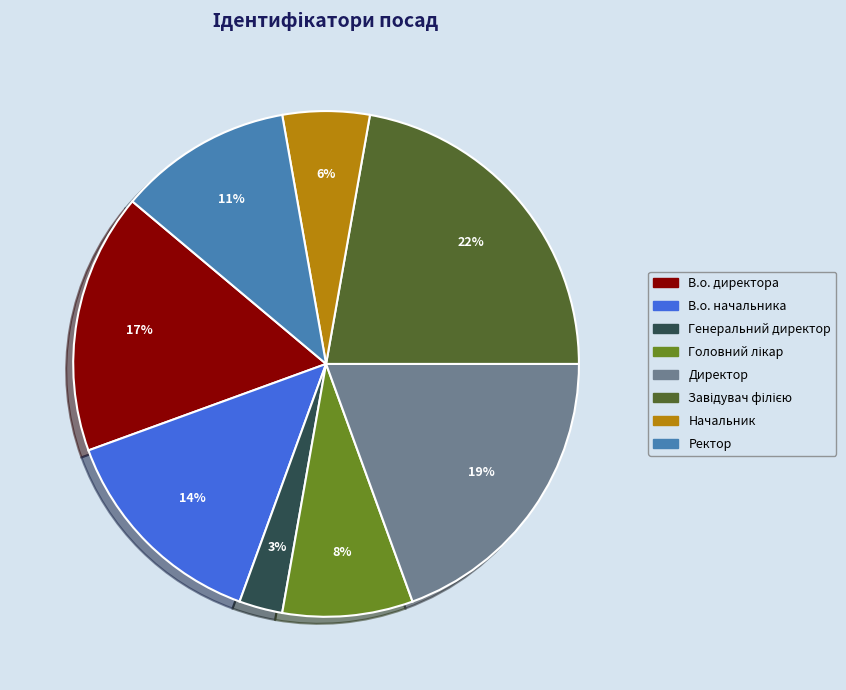

How many slices are in this pie chart?

8